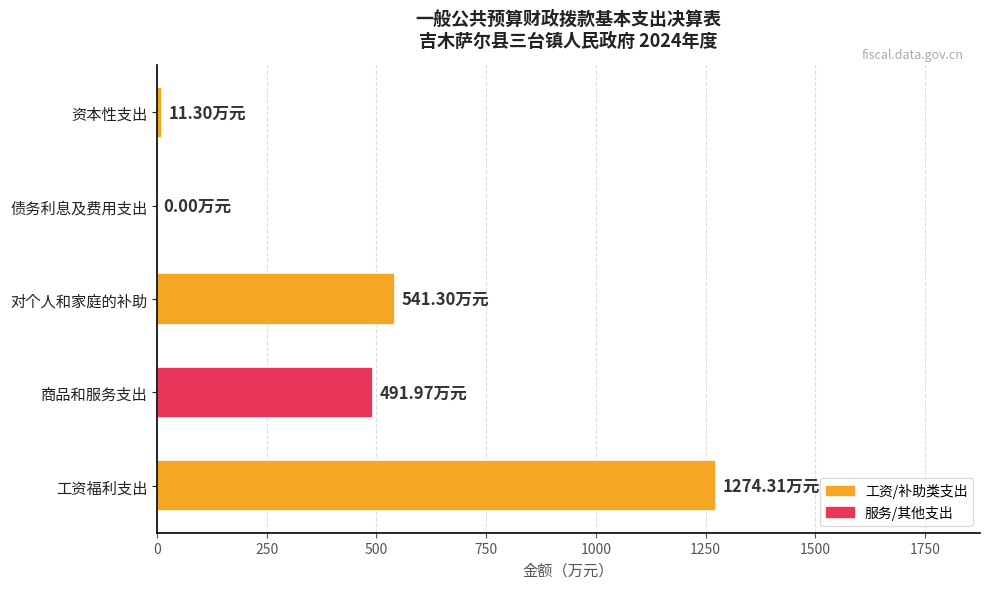

What is the ratio of the value at 商品和服务支出 to the value at 对个人和家庭的补助?

0.9